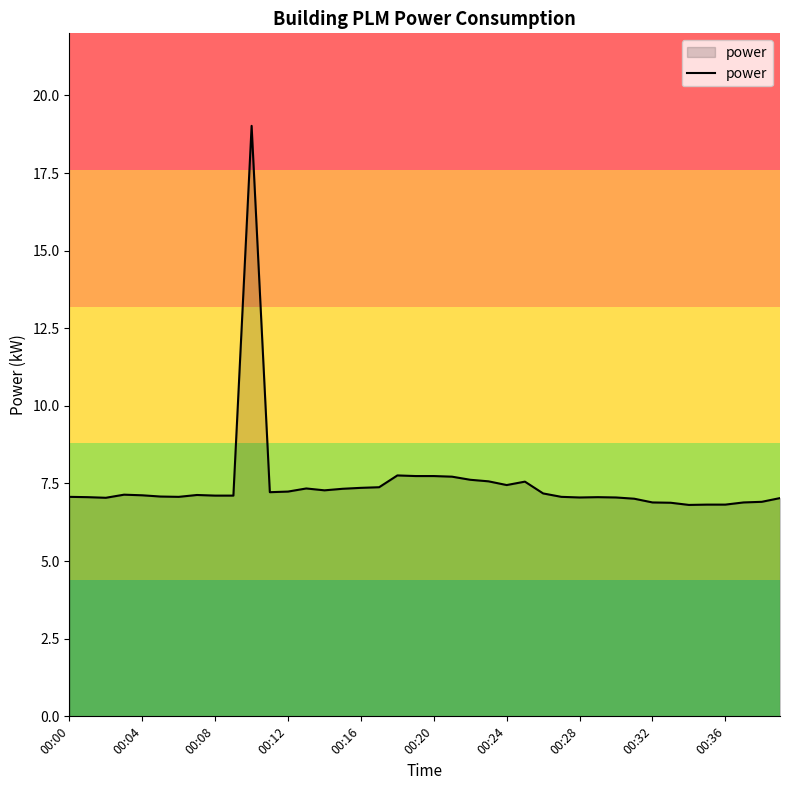

What is the maximum value shown in the chart?

19.0